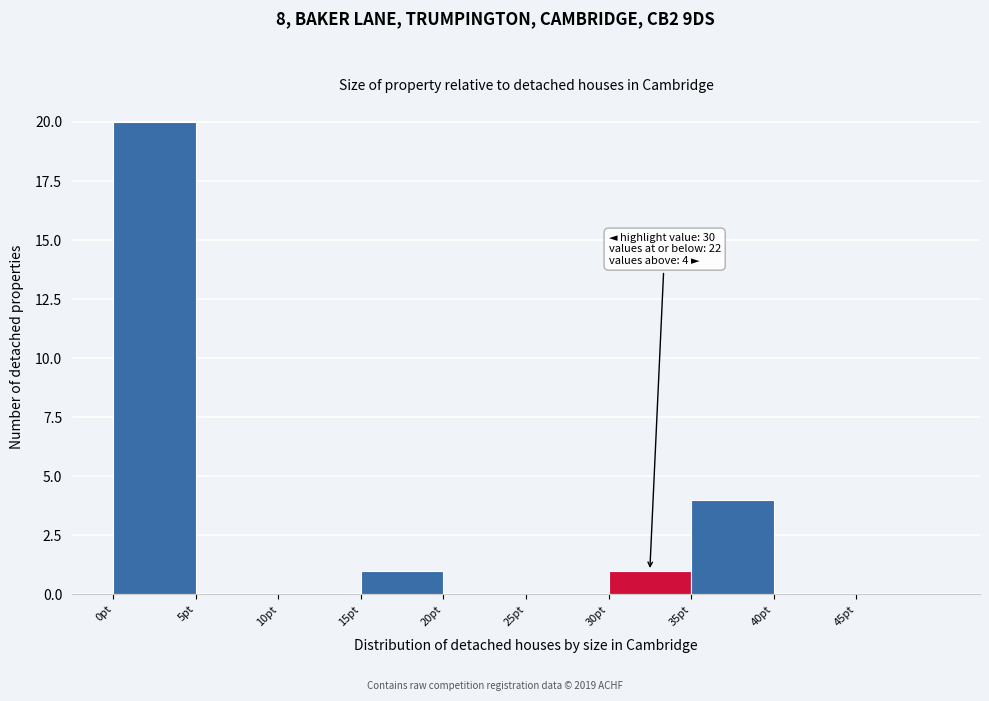

Over which range of the x-axis is the bar tallest?

0 to 5